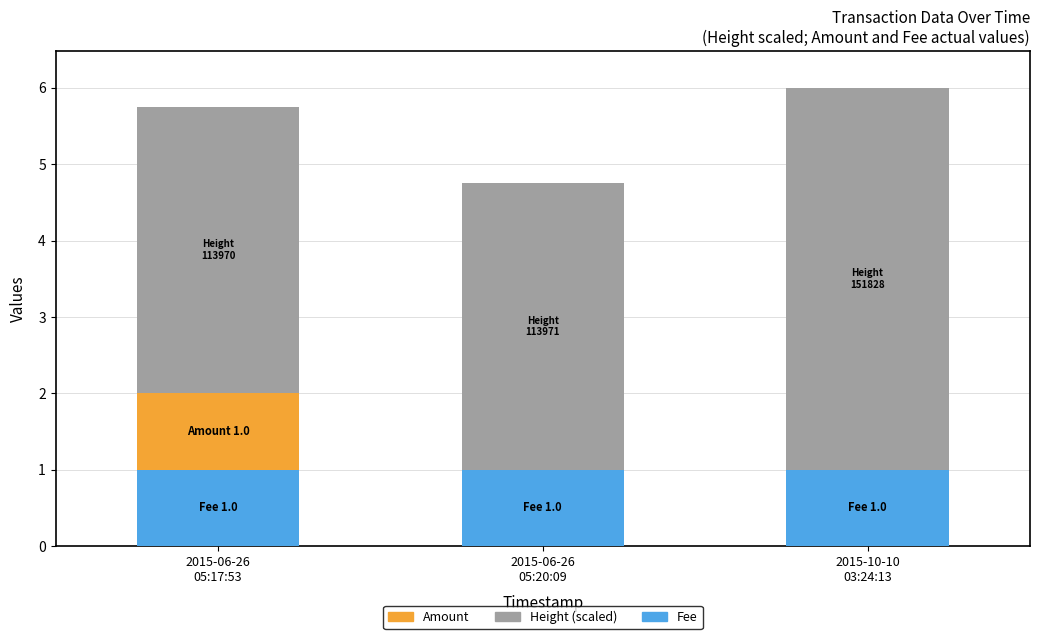

At which category is the sum across all series the highest?

2015-10-10
03:24:13